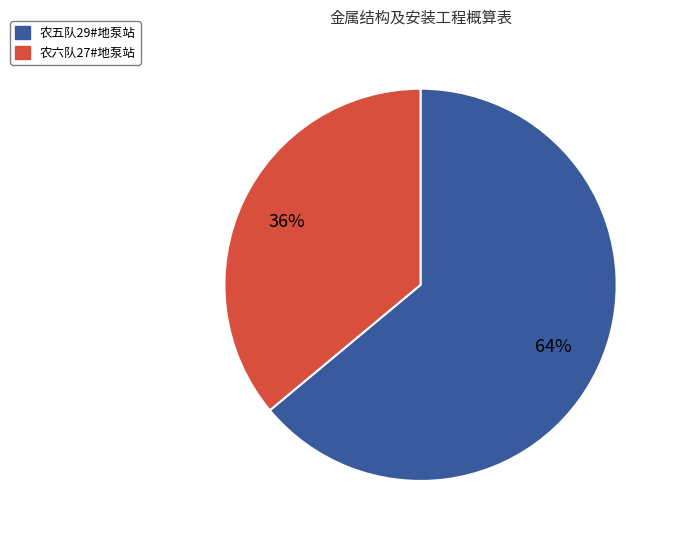

Does any single category account for the majority?

Yes